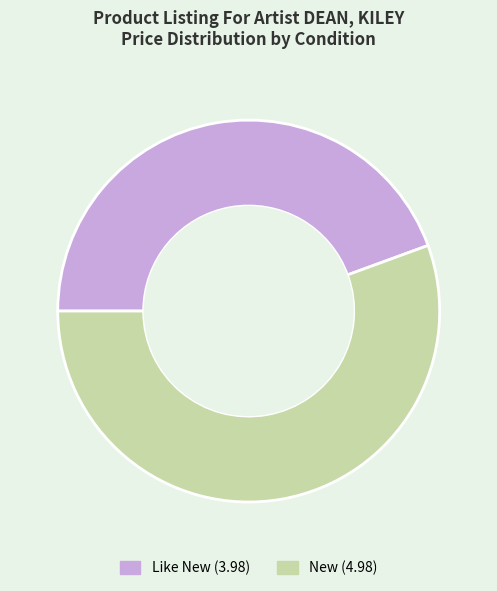

Between New (4.98) and Like New (3.98), which is larger?

New (4.98)